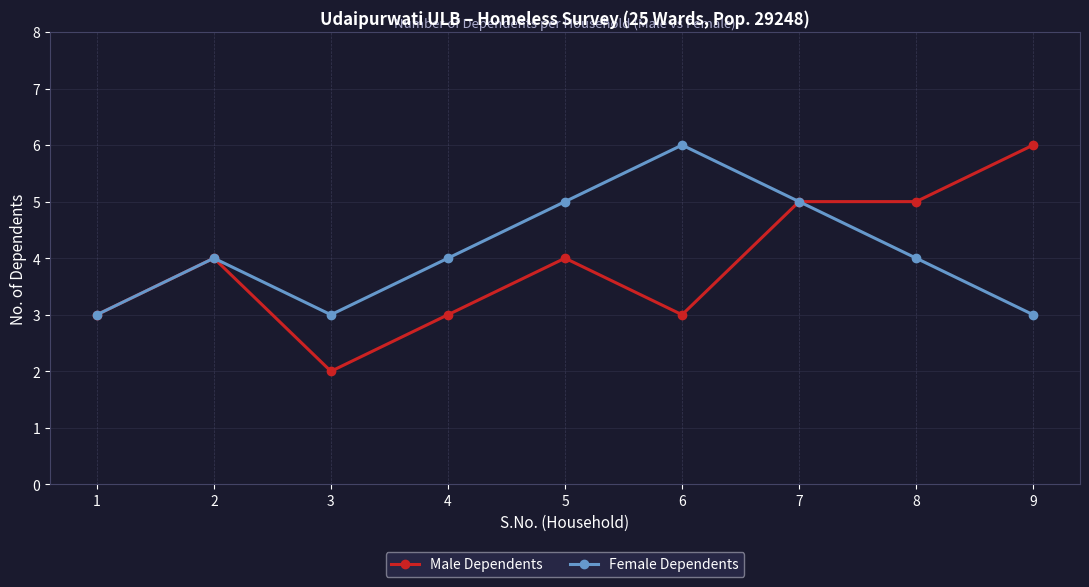

Which series has the largest total across all categories?

Female Dependents